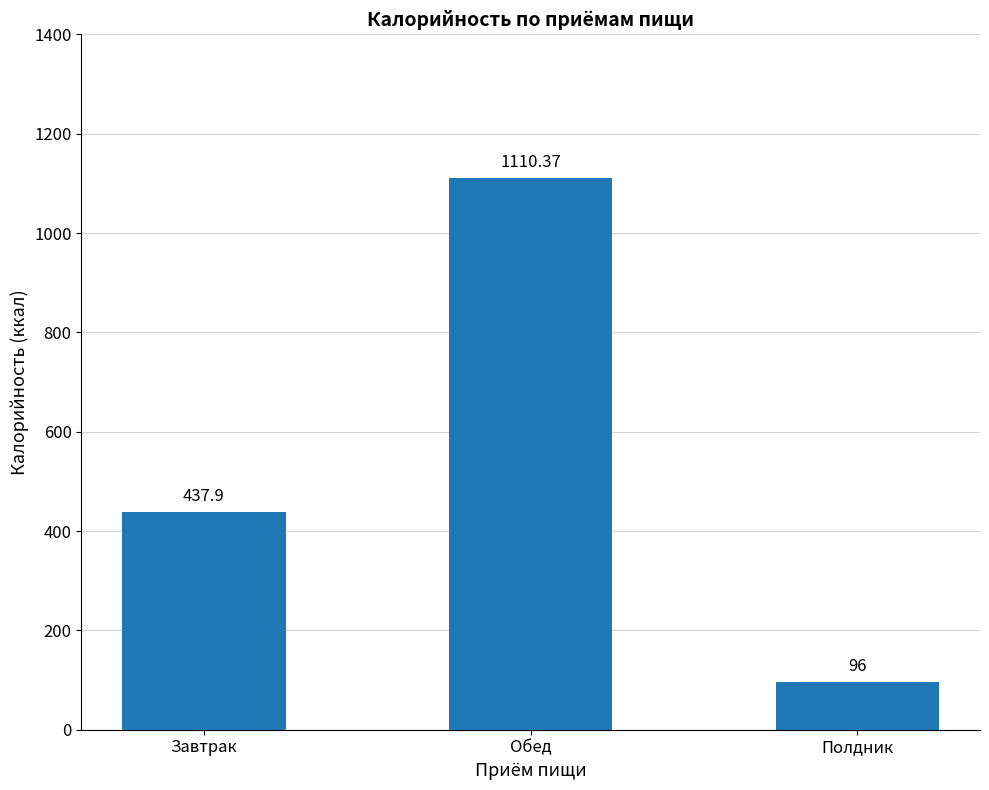

Between Полдник and Обед, which is larger?

Обед